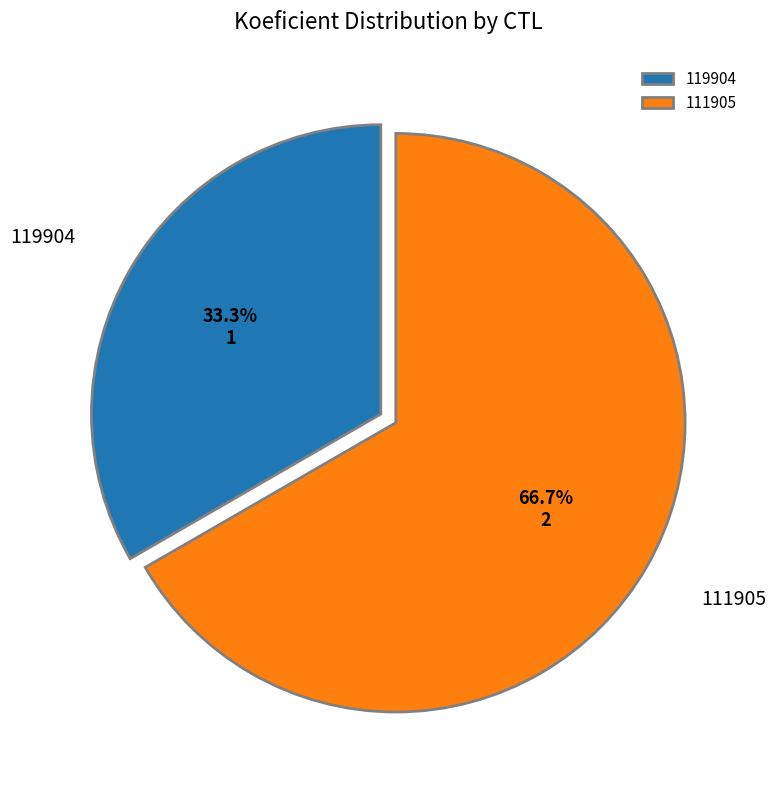

The 119904 slice represents 20% of the pie. True or false?

False